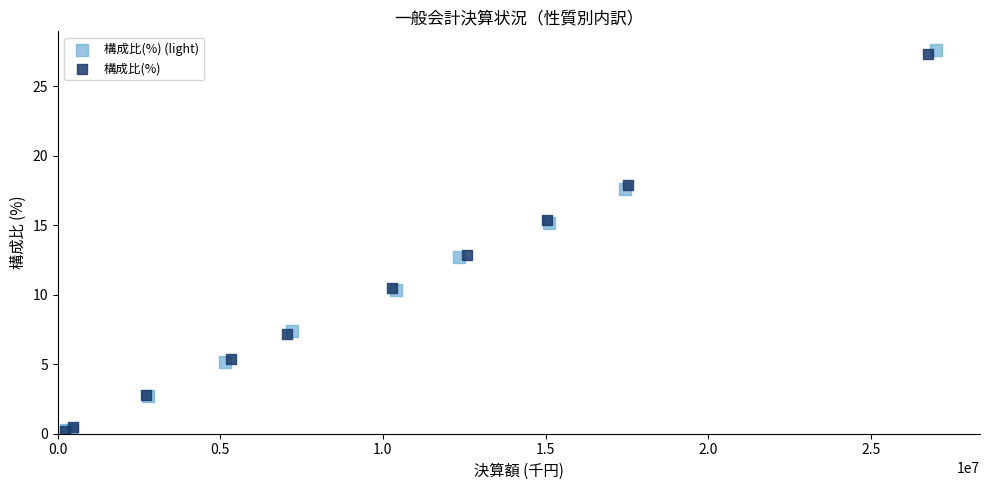

What are all the series names shown in the legend?

構成比(%) (light), 構成比(%)